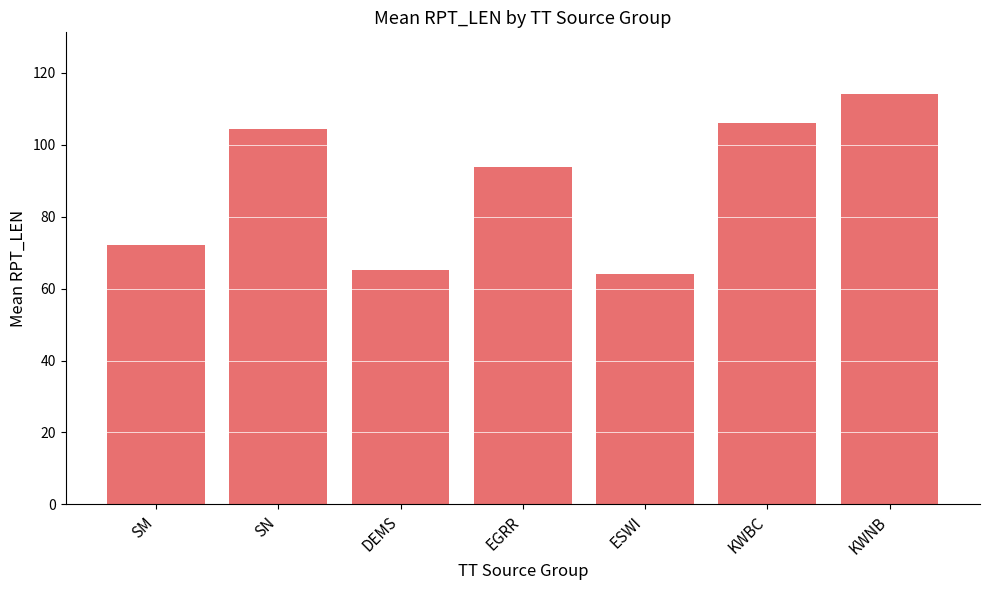

Reading left to right, extract all data points from this chart.

SM=72.1	SN=104.4	DEMS=65.3	EGRR=93.8	ESWI=64.0	KWBC=106.0	KWNB=114.1